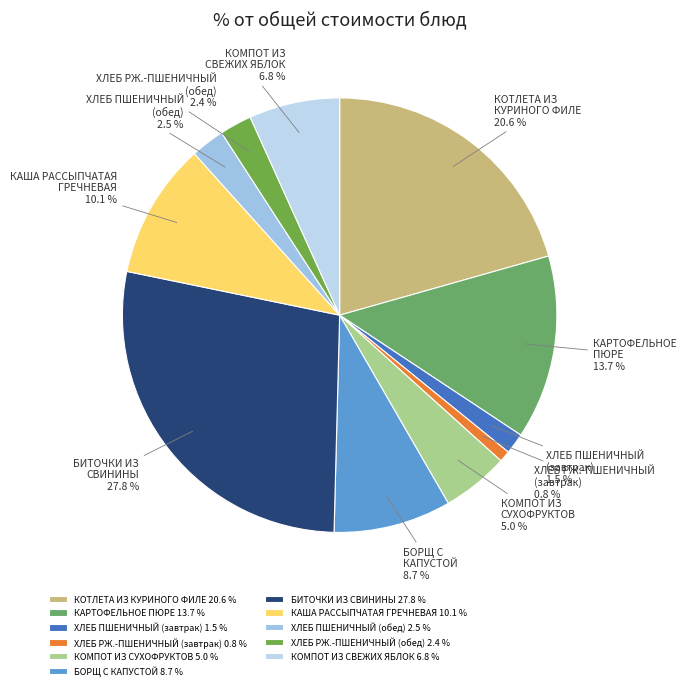

Does КОТЛЕТА ИЗ КУРИНОГО ФИЛЕ represent more than half of the total?

No